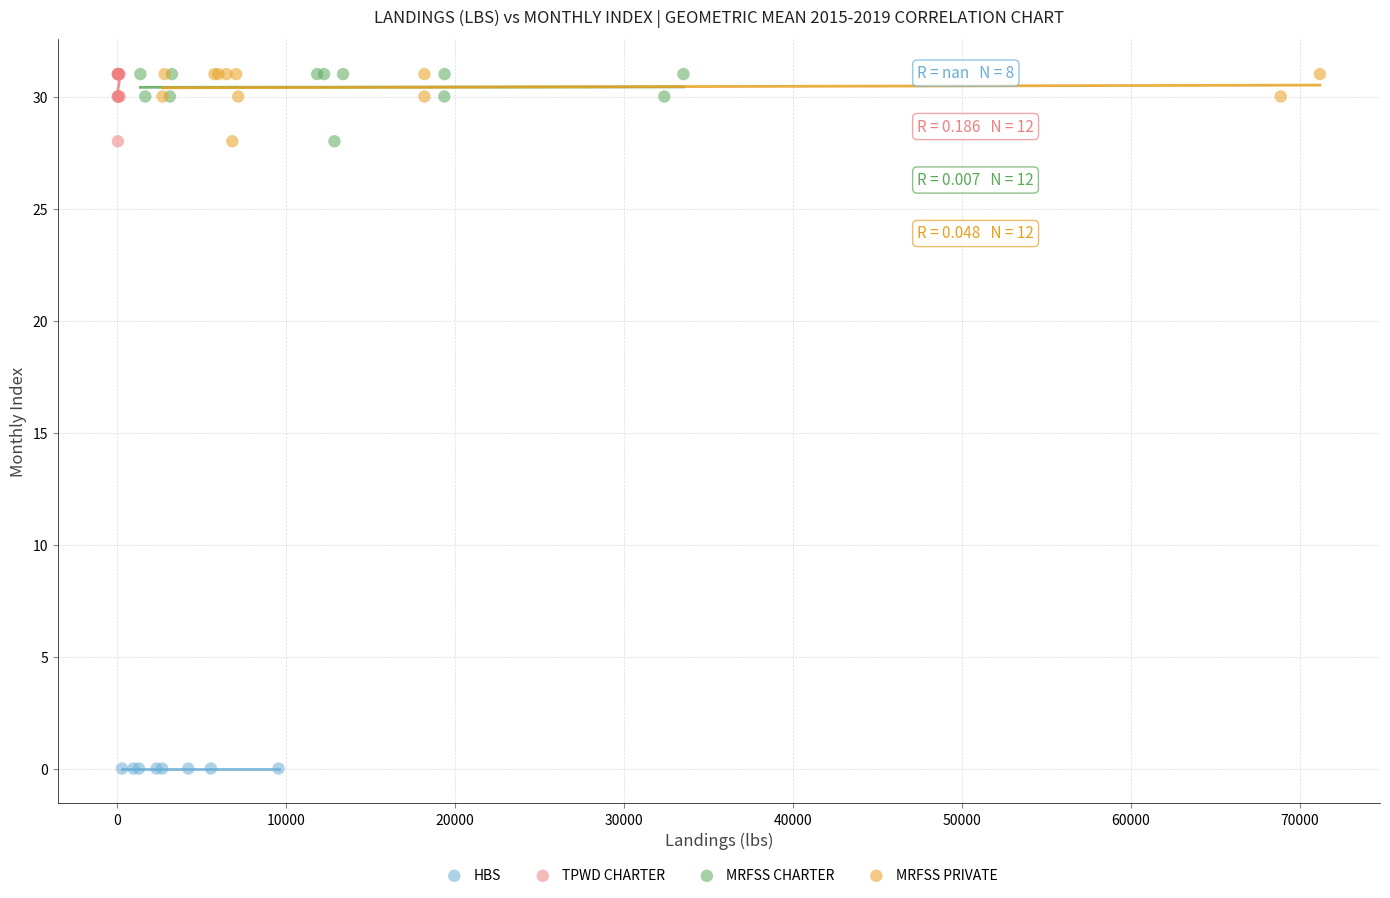

What are all the series names shown in the legend?

HBS, TPWD CHARTER, MRFSS CHARTER, MRFSS PRIVATE